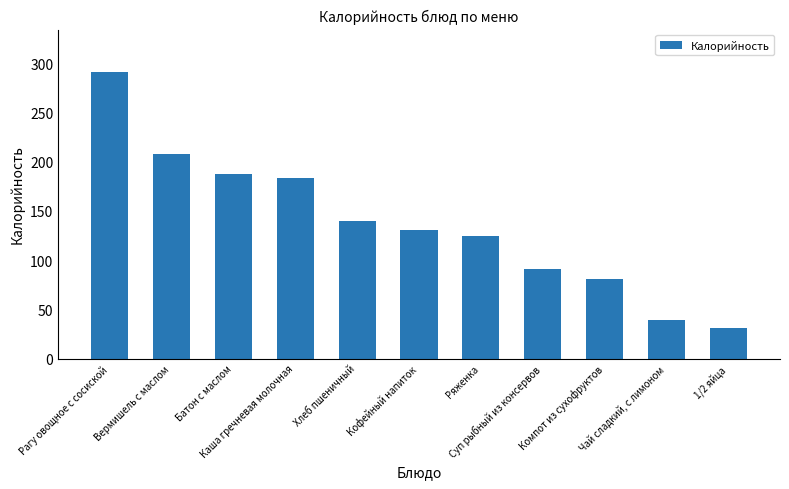

What position from the right is Кофейный напиток?

6